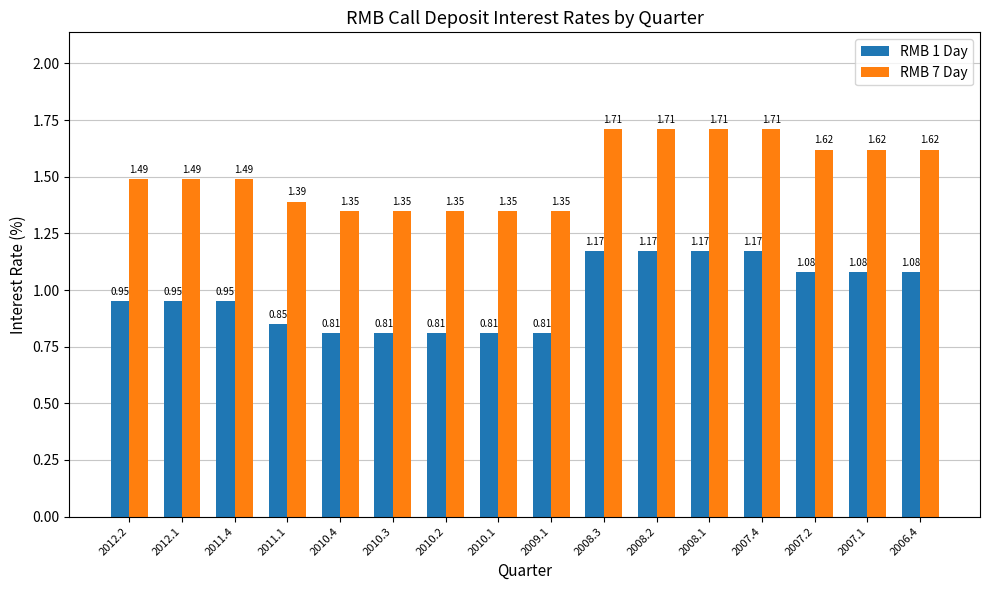

What is the difference between the maximum and minimum values in the RMB 1 Day series?

0.4